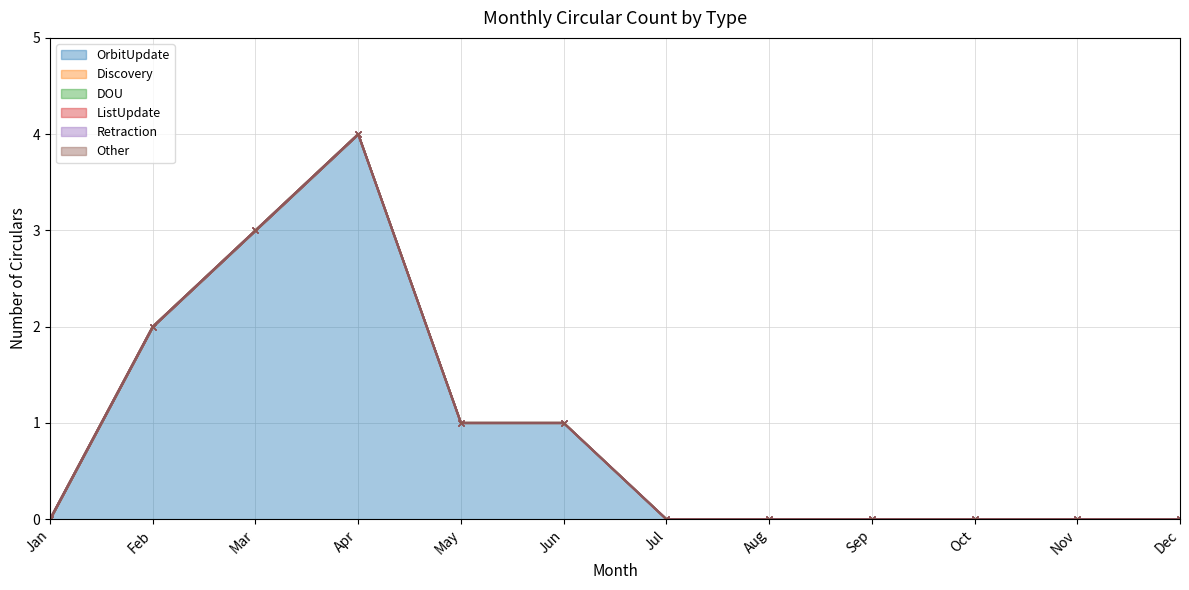

Rank the series at Nov from highest to lowest value.

OrbitUpdate, Discovery, DOU, ListUpdate, Retraction, Other